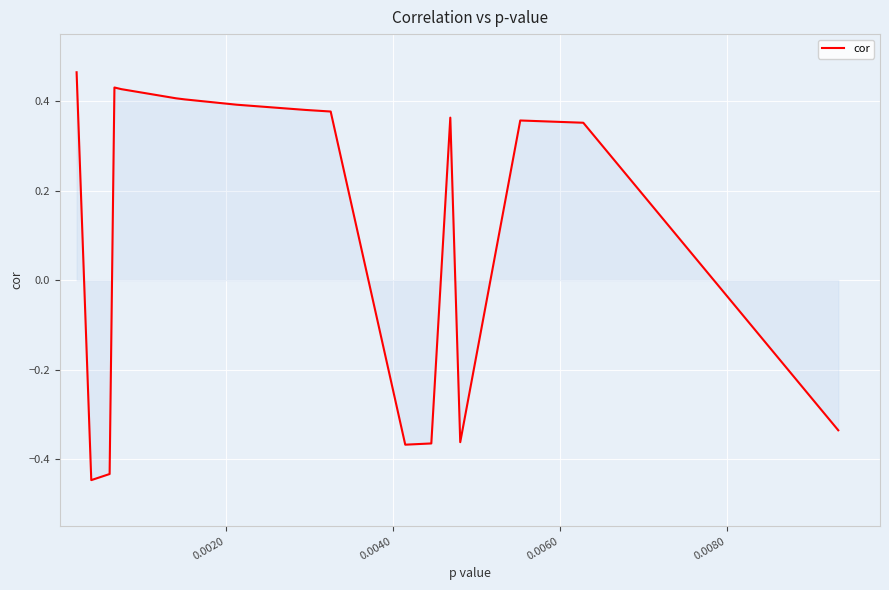

What is the difference between the maximum and minimum values?

0.9